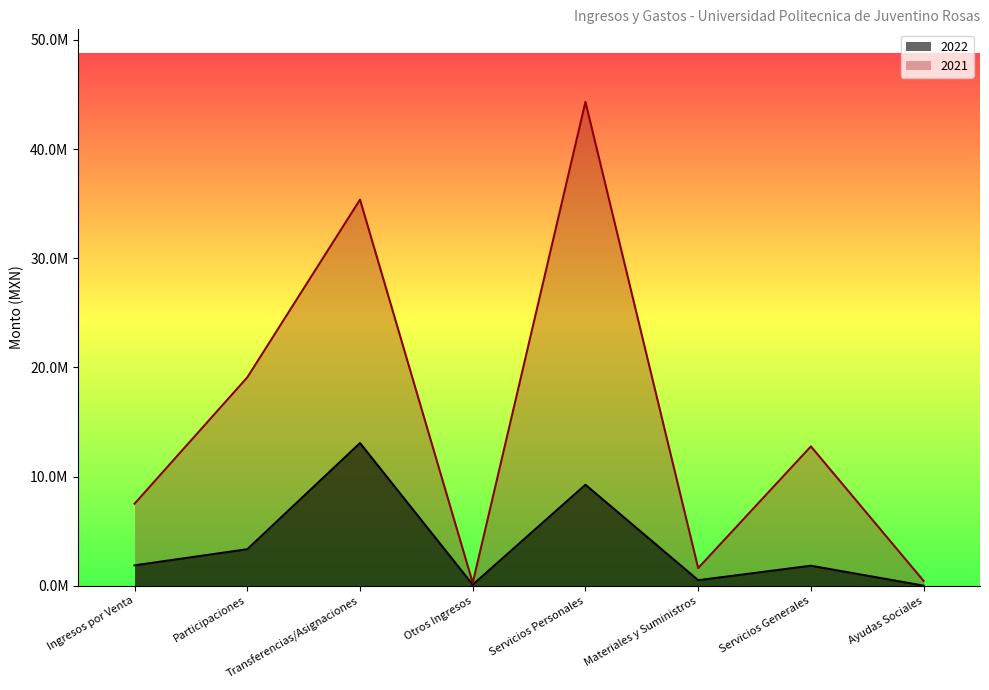

Where is 2021 nearest to the value 22290846?

Participaciones